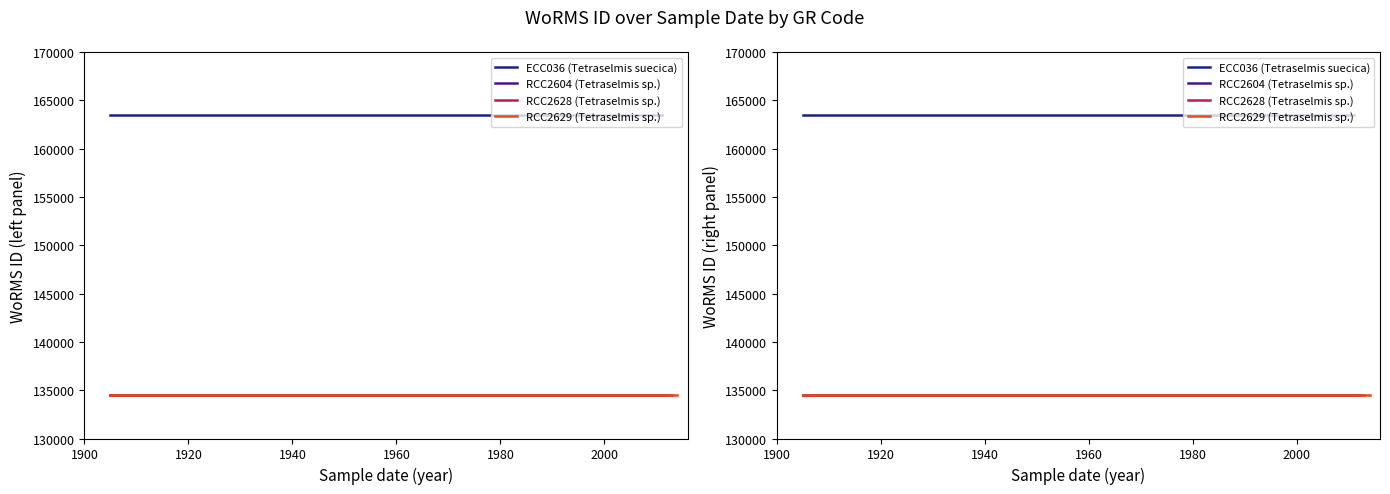

Reading left to right, list all the values displayed in this chart.

ECC036 (Tetraselmis suecica): 163447	163447	163447	163447
RCC2604 (Tetraselmis sp.): 134526	134526	134526	134526
RCC2628 (Tetraselmis sp.): 134526	134526	134526	134526
RCC2629 (Tetraselmis sp.): 134526	134526	134526	134526